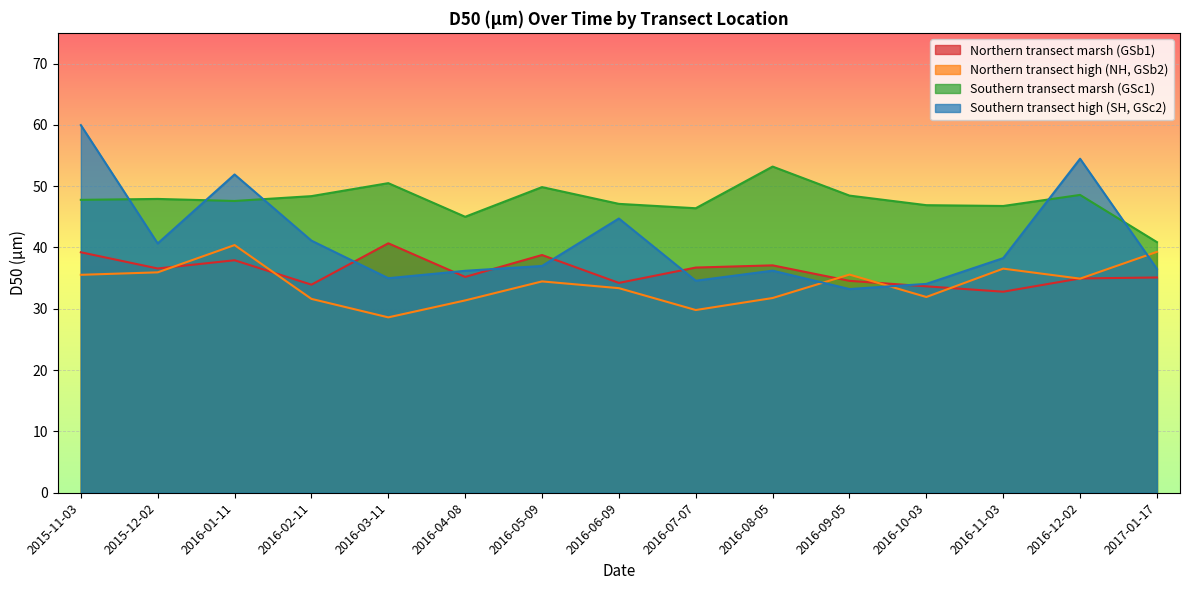

Where is Southern transect high (SH, GSc2) nearest to the value 46?

2016-06-09